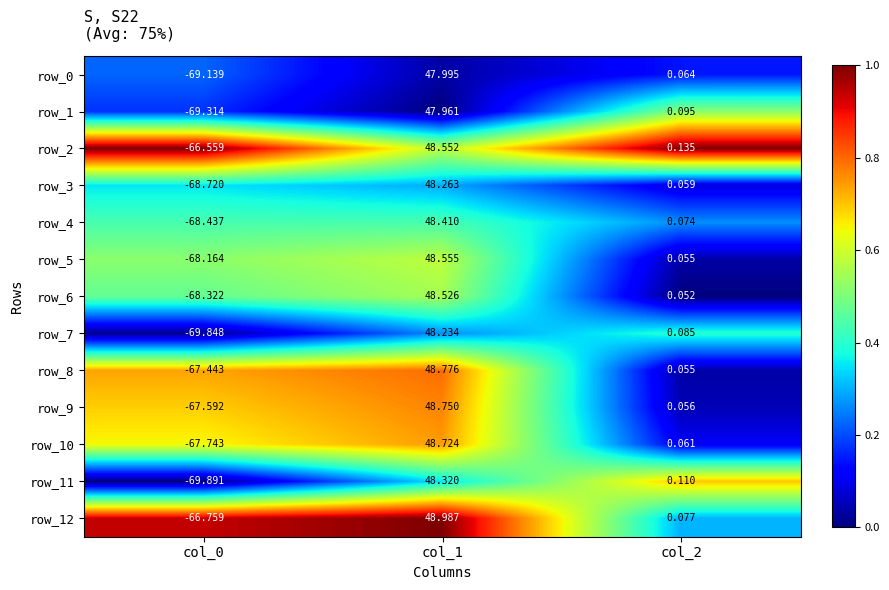

Is the value of row_6 at col_0 greater than the value of row_8 at col_1?

No